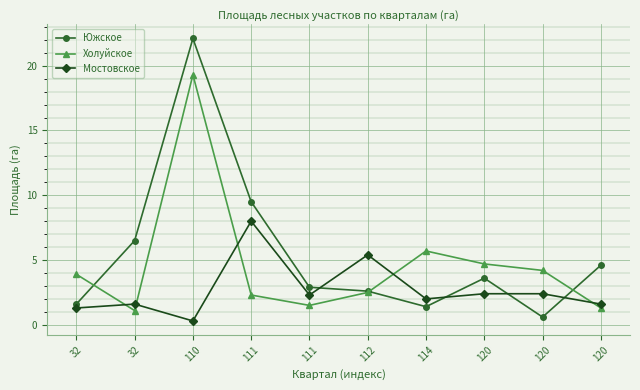

What are all the series names shown in the legend?

Южское, Холуйское, Мостовское